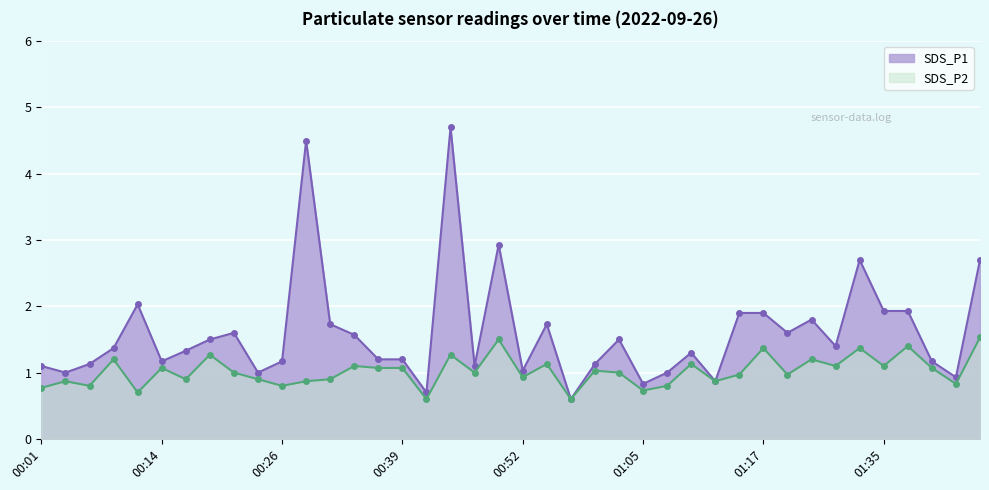

True or false: SDS_P1 and SDS_P2 cross at least once.

False